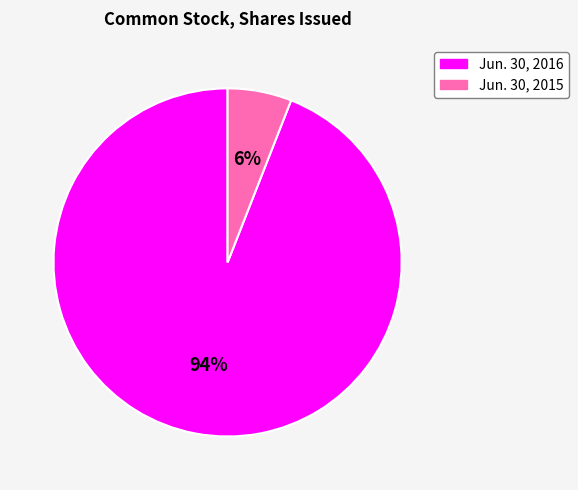

To the nearest percent, what is the difference between the largest and smallest slice percentages?

88%